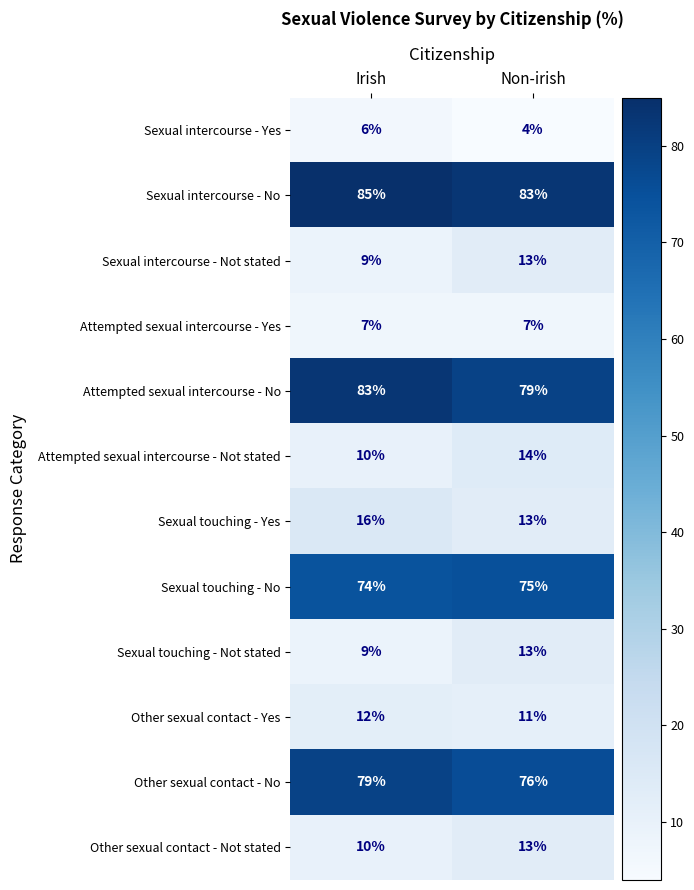

At how many categories does at least one series exceed 72?

2